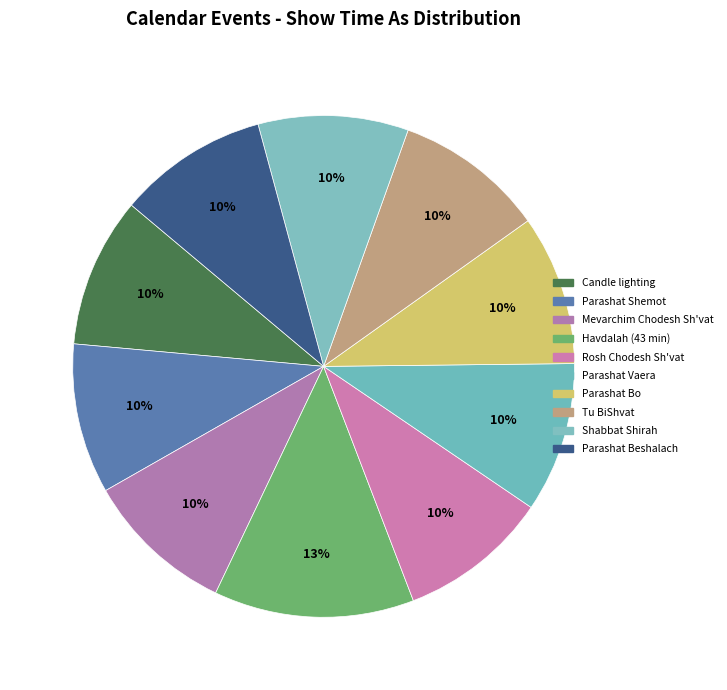

Rank the categories by value from highest to lowest.

Havdalah (43 min), Candle lighting, Parashat Shemot, Mevarchim Chodesh Sh'vat, Rosh Chodesh Sh'vat, Parashat Vaera, Parashat Bo, Tu BiShvat, Shabbat Shirah, Parashat Beshalach